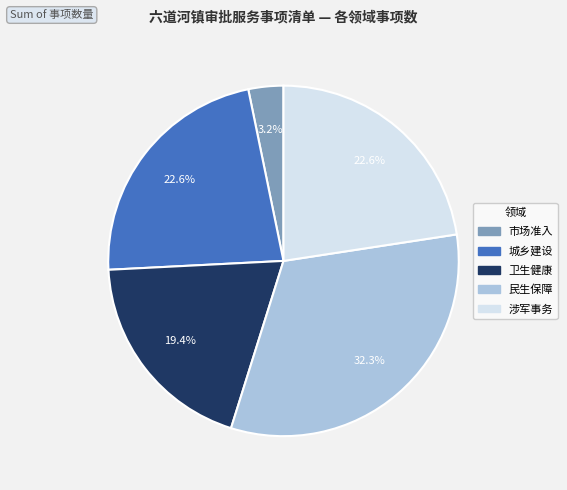

Approximately how many times larger is the value at 民生保障 compared to 卫生健康?

1.7